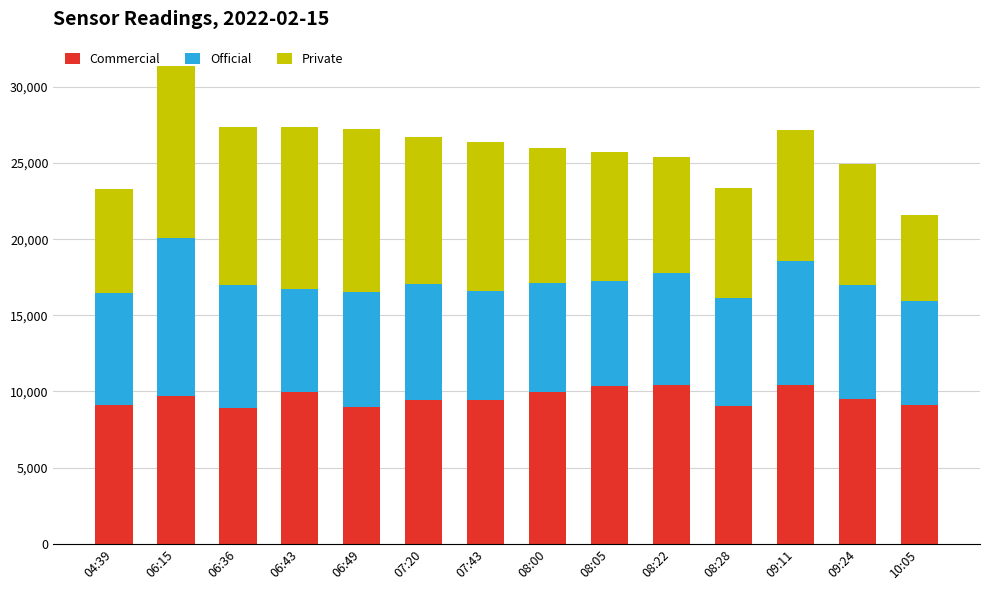

What is the difference between the maximum and minimum values in the Commercial series?

1537.1